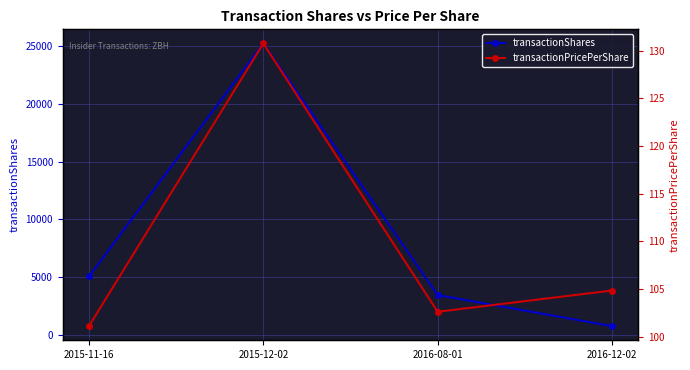

What is the value of the transactionShares point at the 4th from the left?

742